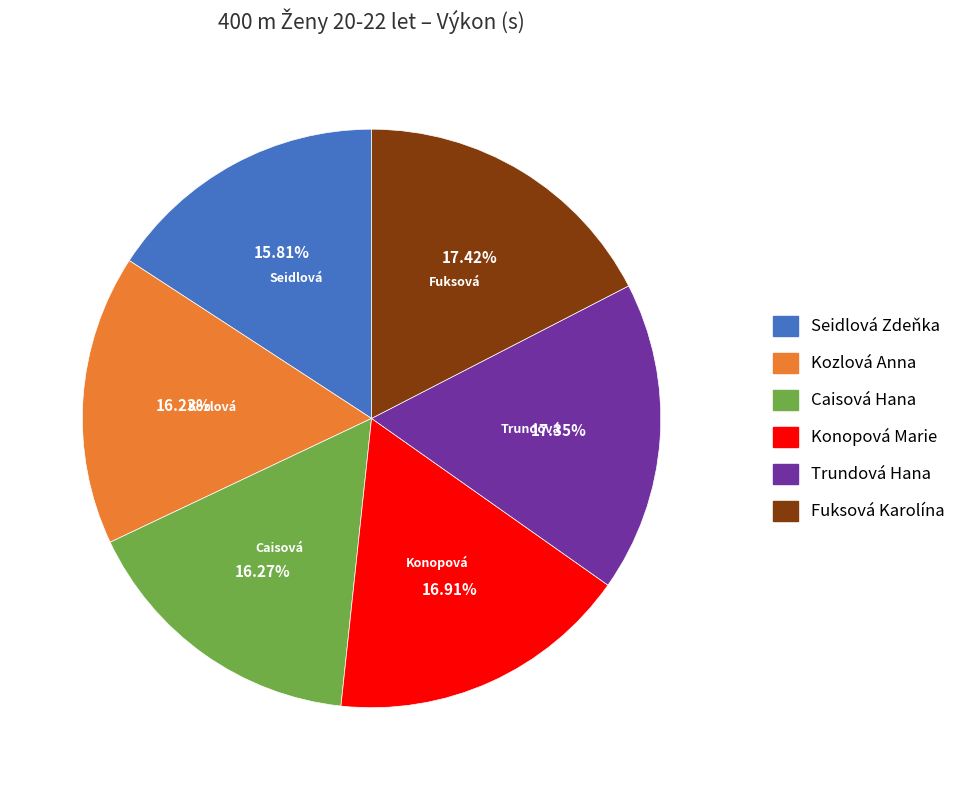

True or false: Seidlová Zdeňka accounts for 9% of the total.

False